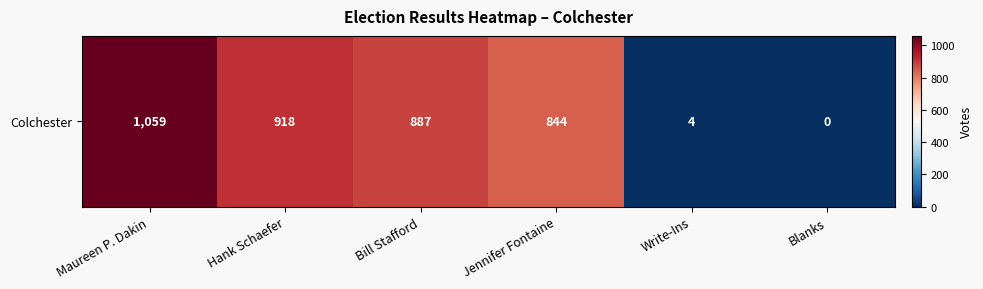

Reading left to right, extract all data points from this chart.

Maureen P. Dakin=1059	Hank Schaefer=918	Bill Stafford=887	Jennifer Fontaine=844	Write-Ins=4	Blanks=0